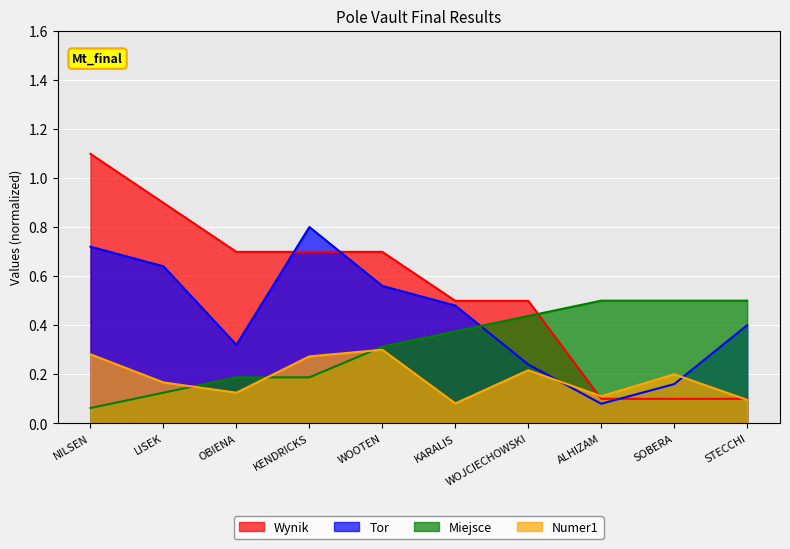

The value of Tor at ALHIZAM is 0.0. True or false?

False